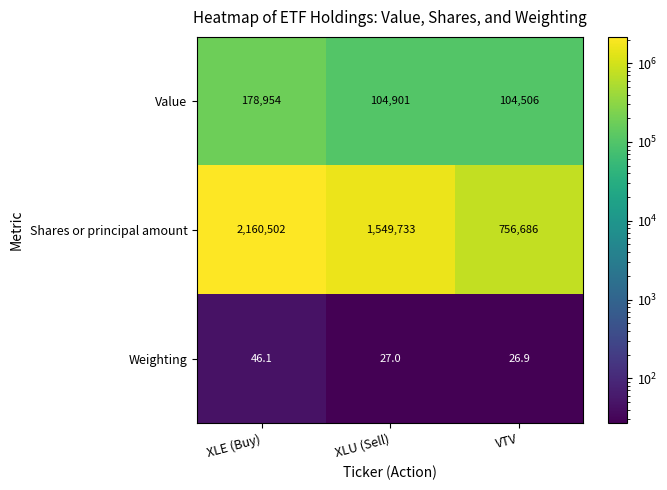

Is it true that Weighting equals 15.7 at XLU (Sell)?

False